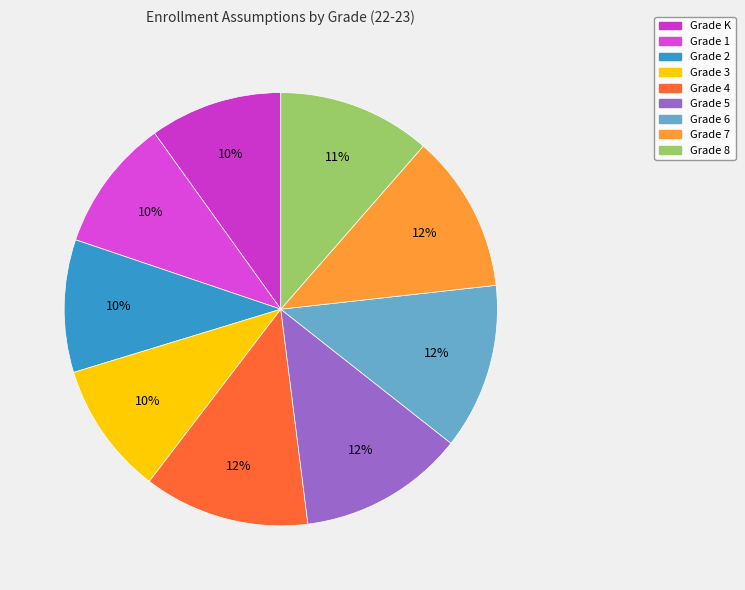

How many segments does this pie chart have?

9